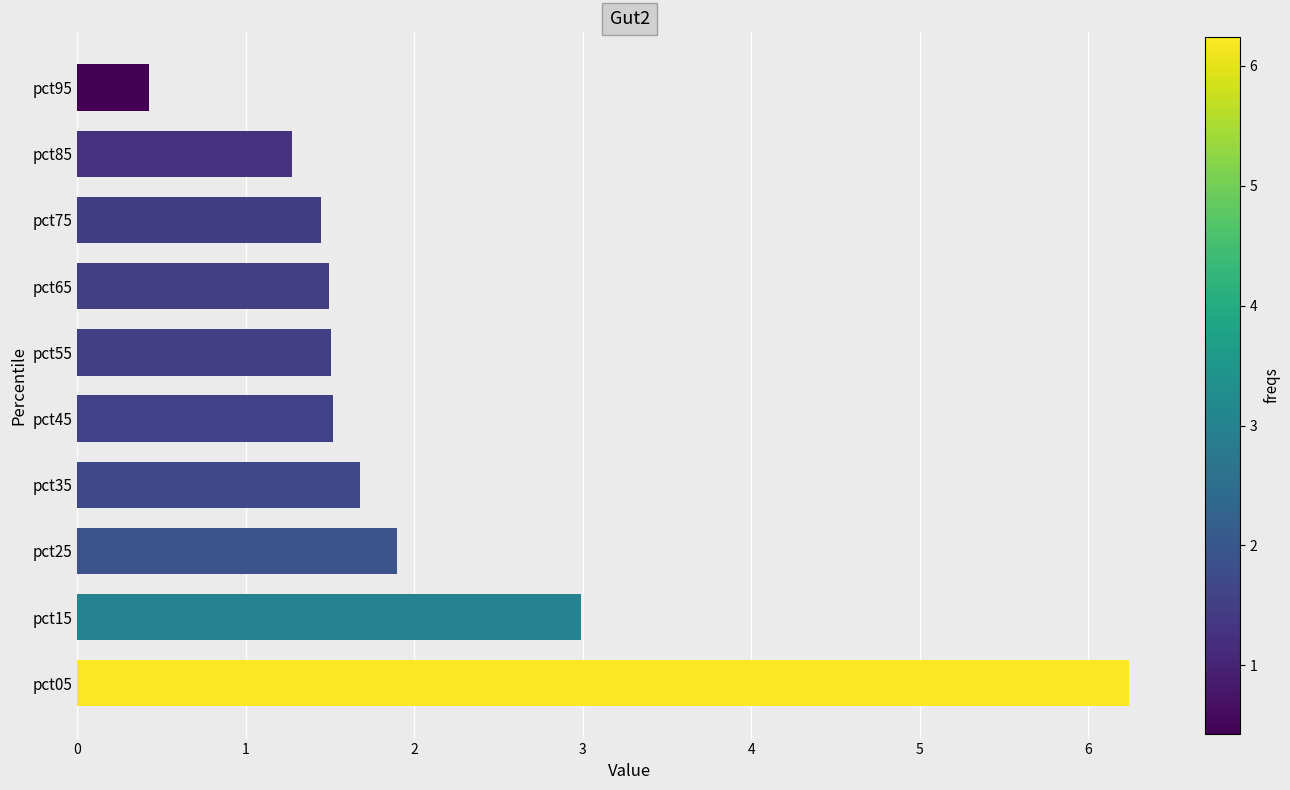

What is the difference between the maximum and minimum values?

5.8